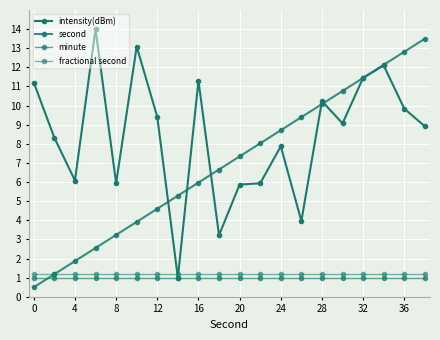

What is the lowest value of the intensity(dBm) series?

1.0